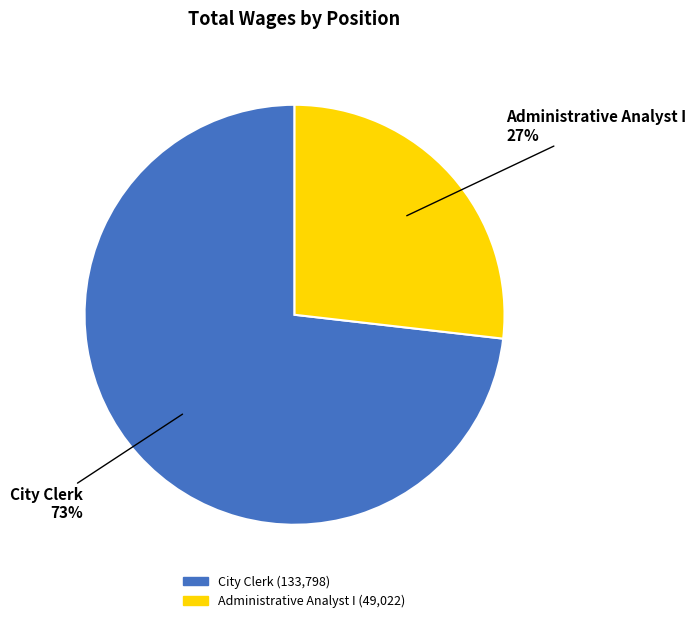

Does City Clerk represent more than half of the total?

Yes